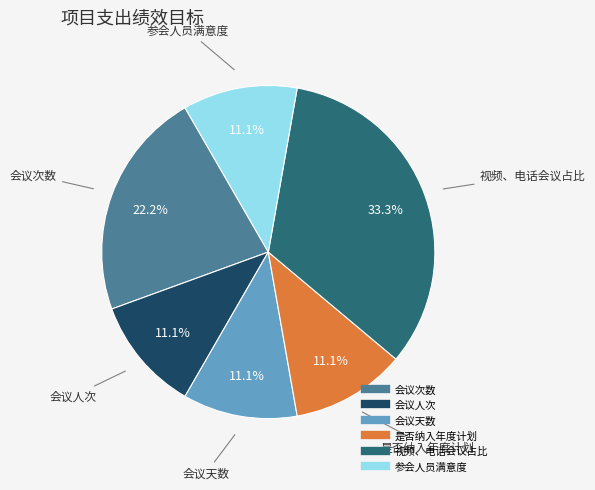

Does 会议人次 represent more than half of the total?

No